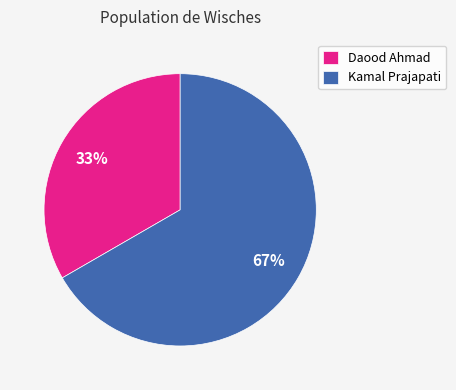

Which slice represents more than half of the pie?

Kamal Prajapati